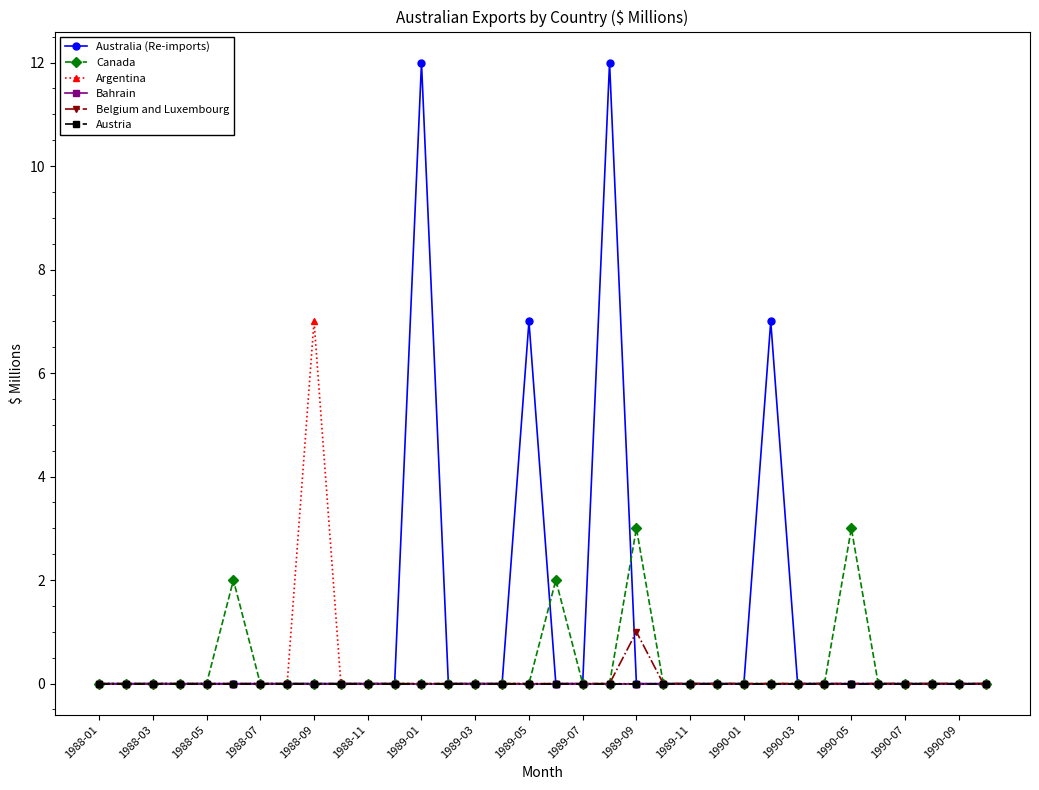

Does the chart have visible grid lines?

No